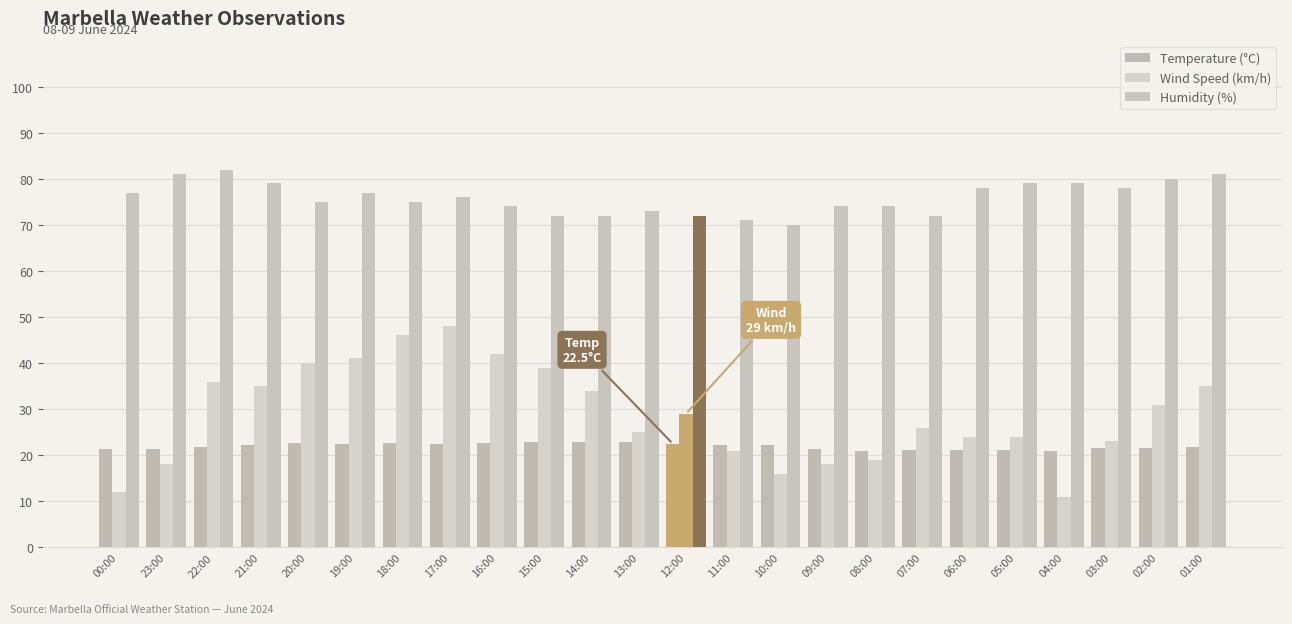

Which series has the widest spread of values?

Wind Speed (km/h)